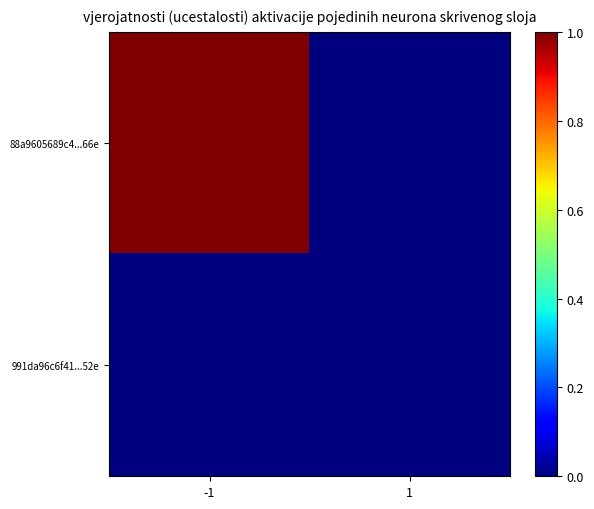

Which series has the widest spread of values?

88a9605689c4...66e